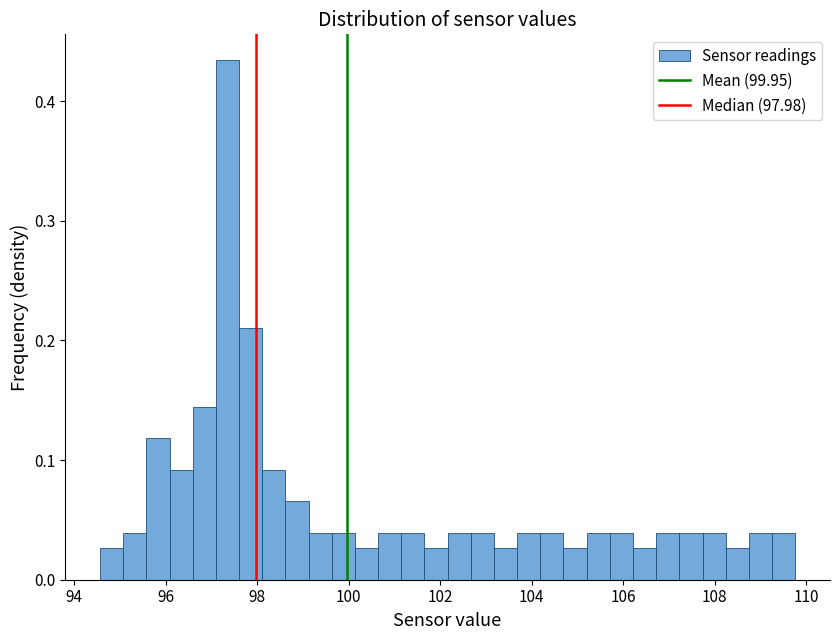

Around what value on the x-axis is the tallest bar? Give the approximate position of its centre, as read against the axis.

97.4